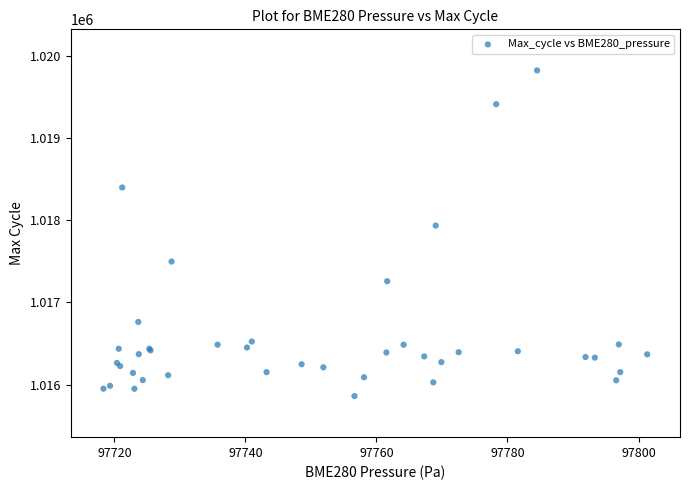

What Y value in the scatter plot is closest to 1017841?

1017935